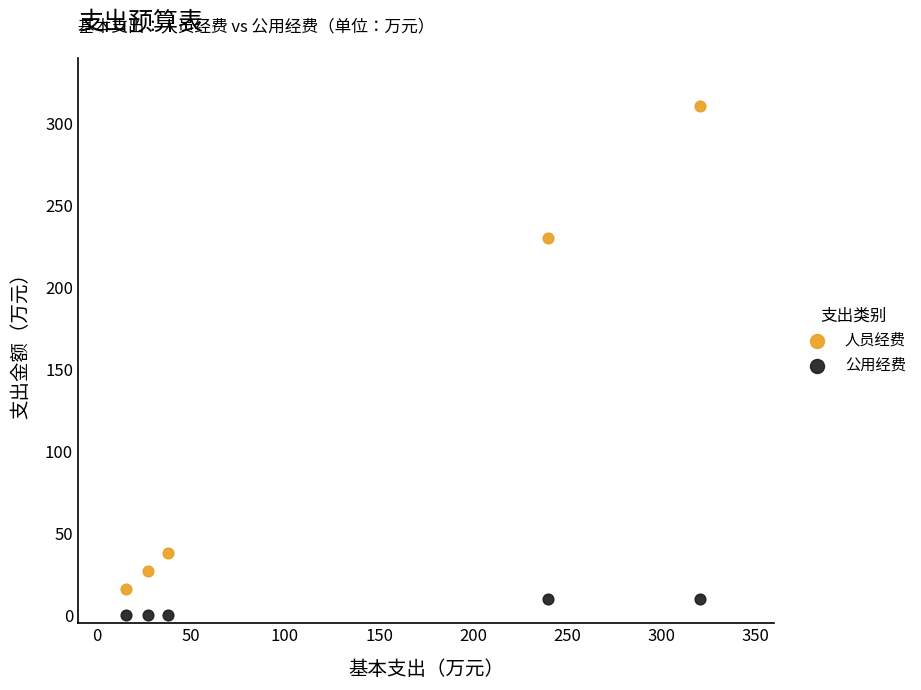

Which series reaches the minimum Y coordinate?

公用经费